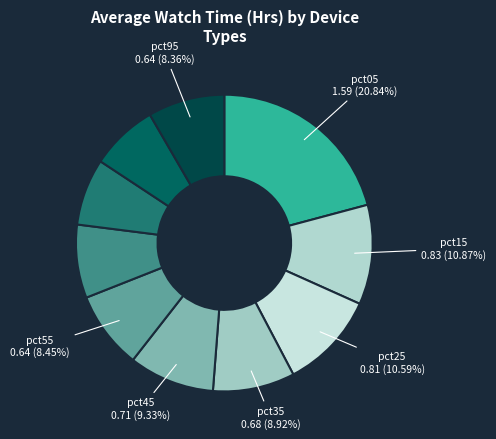

How many slices are in this pie chart?

10